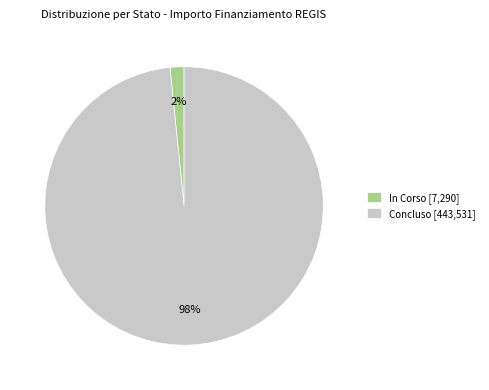

Between In Corso [7,290] and Concluso [443,531], which is larger?

Concluso [443,531]